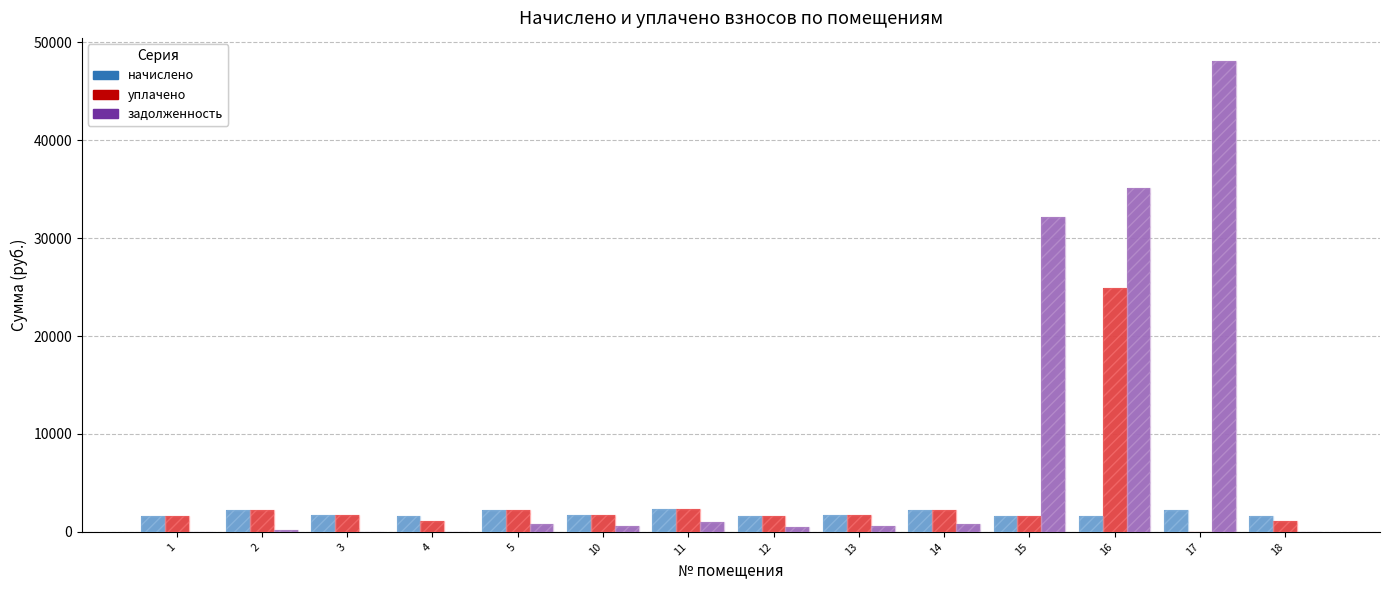

How many values in the уплачено series exceed 1696?

7